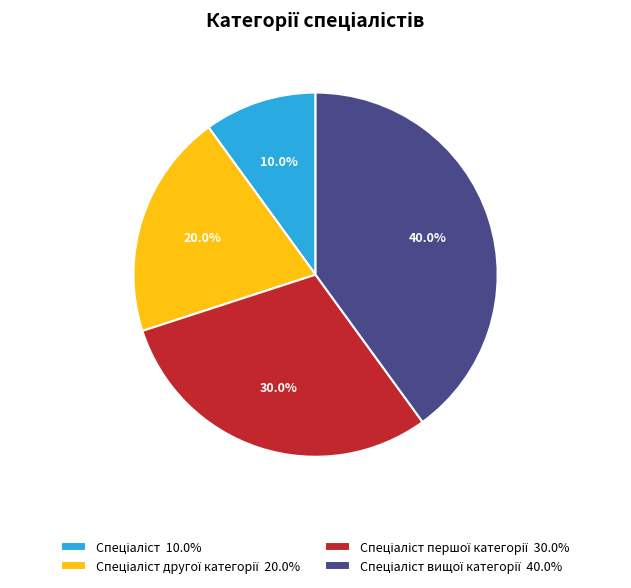

Is there any slice that represents more than half of the pie?

No